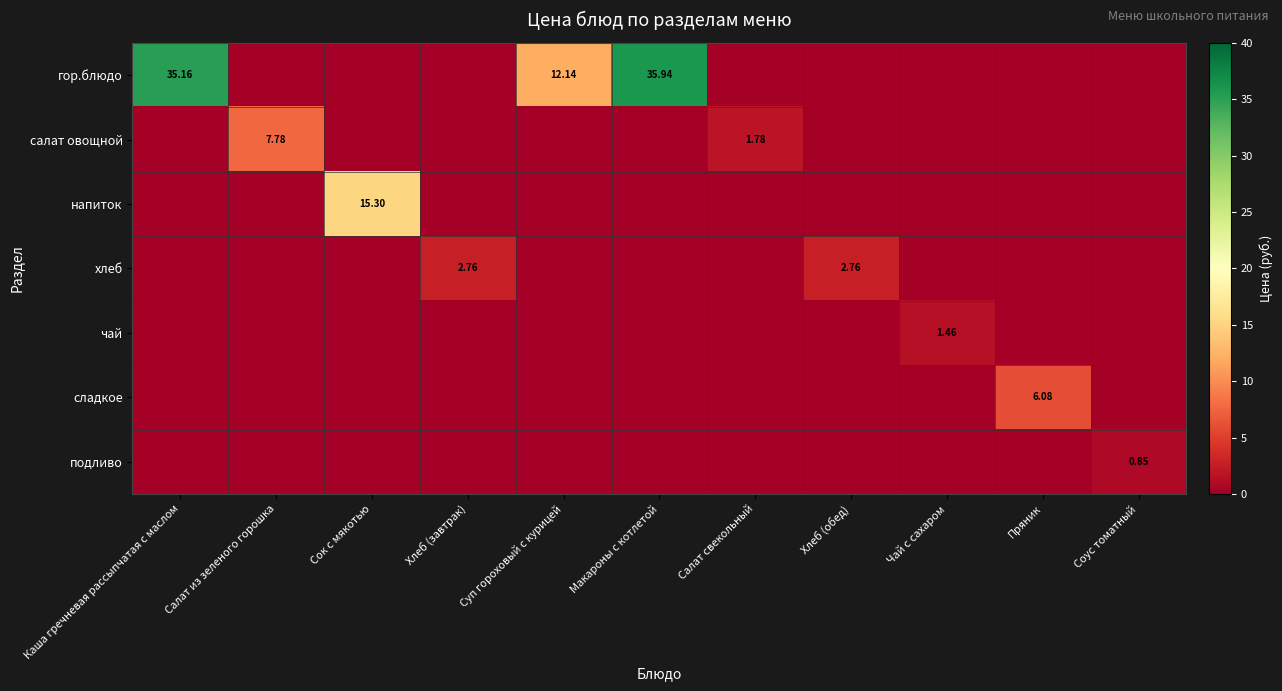

How many values in салат овощной are above zero?

2